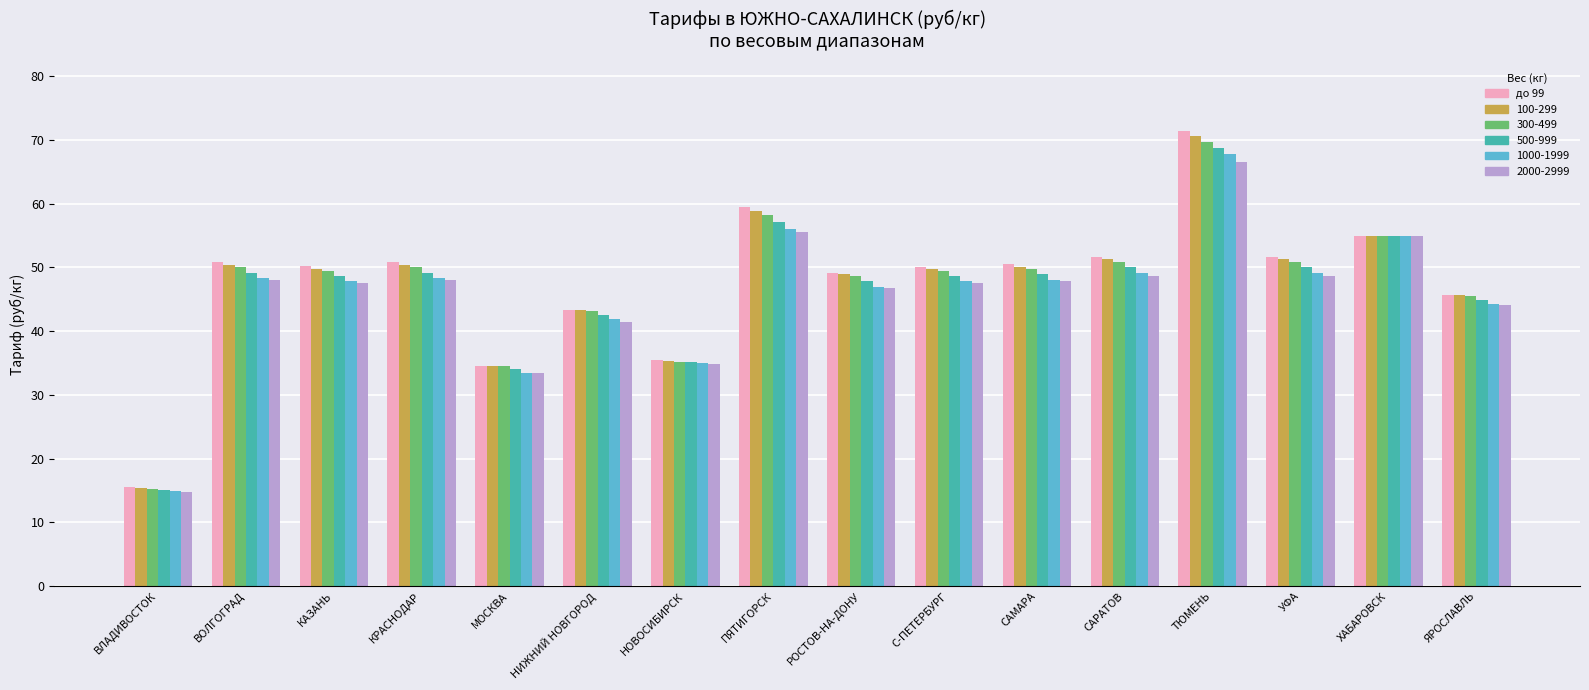

What is the difference between the до 99 values at НОВОСИБИРСК and КРАСНОДАР?

15.3